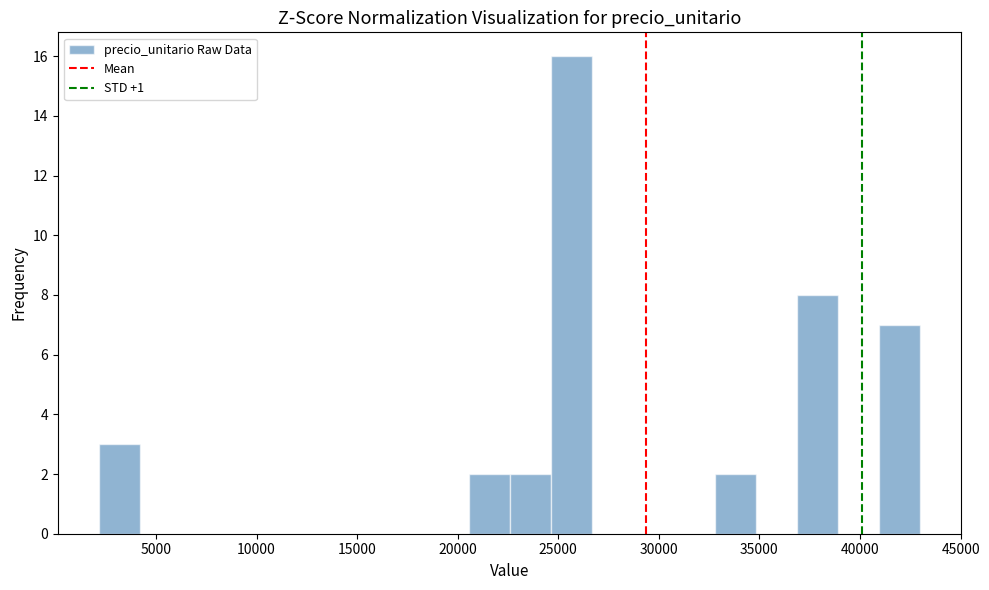

Over which range of the x-axis is the bar tallest?

24500 to 26500